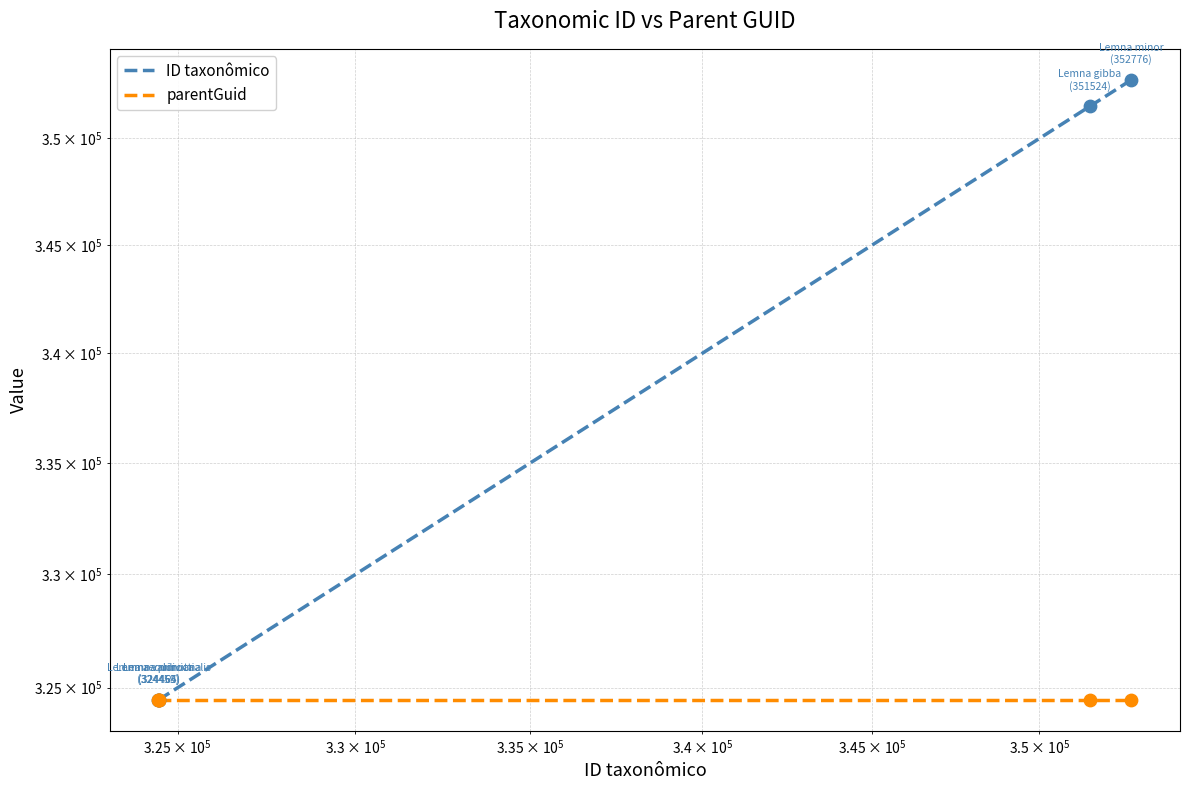

Which series has the largest Y range (max minus min)?

ID taxonômico